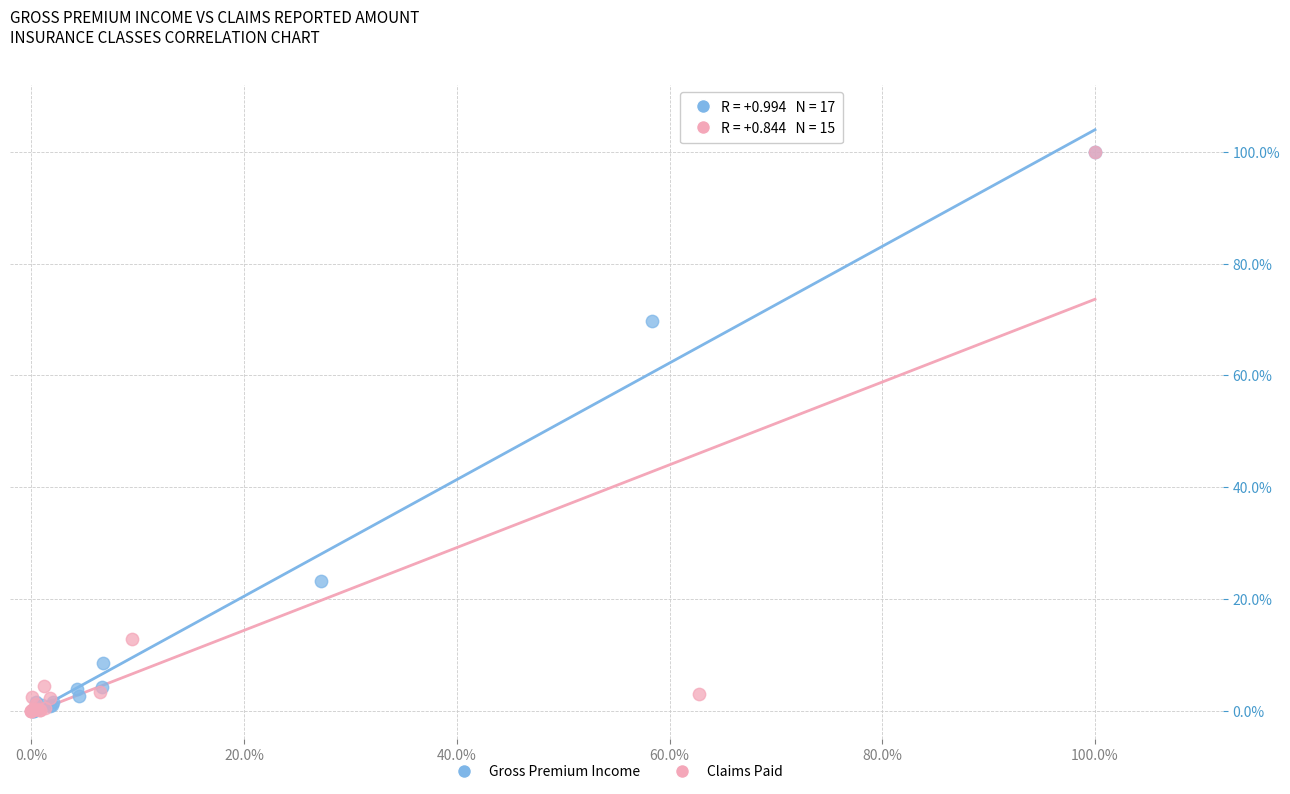

What are all the series names shown in the legend?

Gross Premium Income, Claims Paid